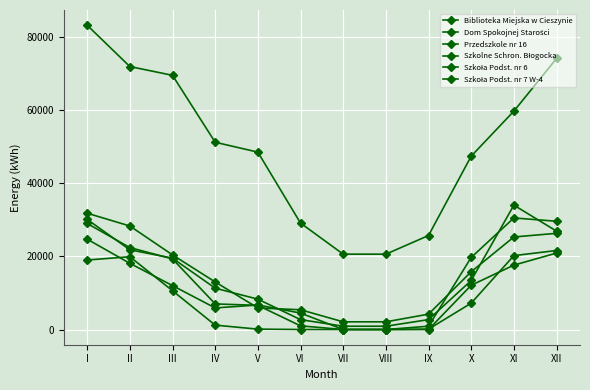

Rank the categories by Dom Spokojnej Starości value from highest to lowest.

I, XII, II, III, XI, IV, V, X, VI, IX, VII, VIII